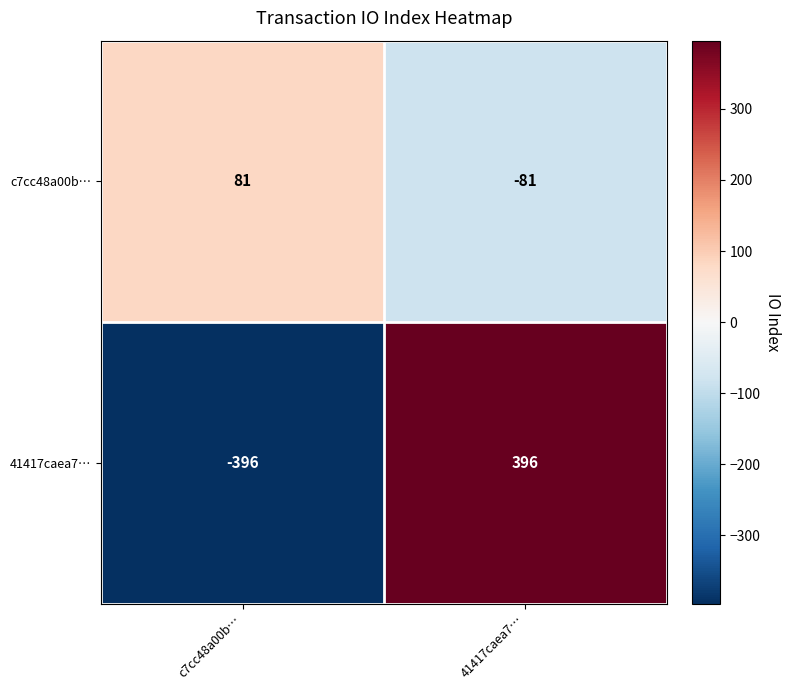

Rank the series at 41417caea7… from lowest to highest value.

c7cc48a00b…, 41417caea7…